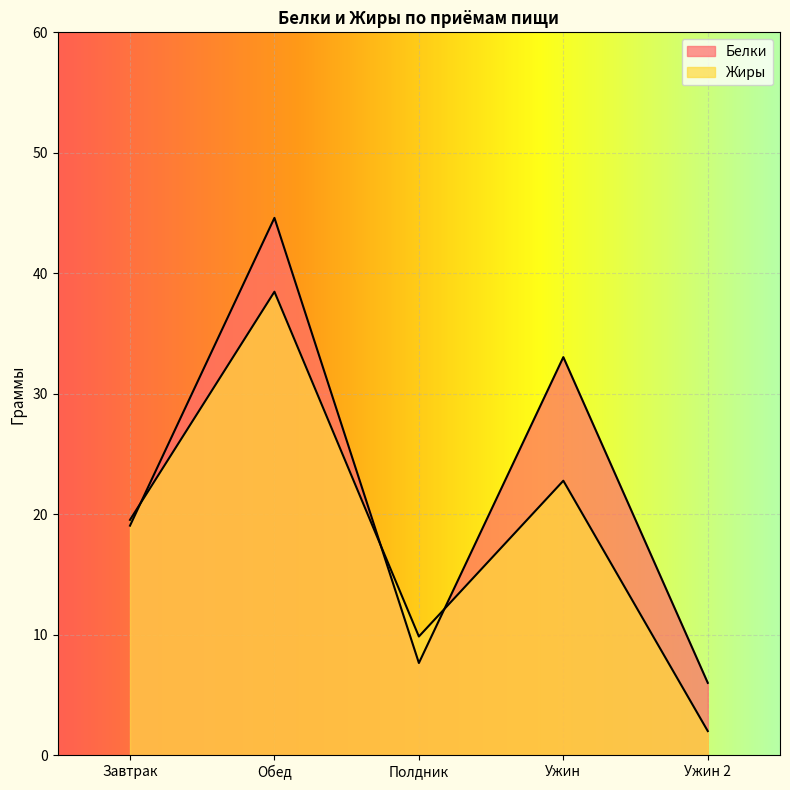

Which series changed the most between Полдник and Ужин 2?

Жиры